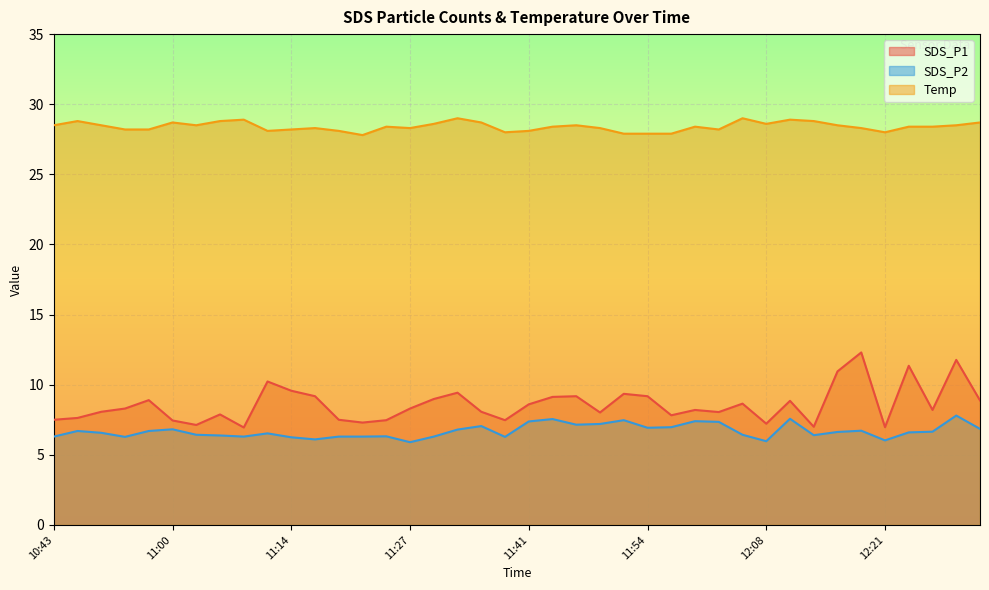

Reading right to left, transcribe all the data shown in this chart.

SDS_P1: 8.9	11.8	8.2	11.3	7.0	12.3	10.9	7.0	8.8	7.2	8.7	8.1	8.2	7.8	9.2	9.3	8.0	9.2	9.1	8.6	7.5	8.1	9.4	9.0	8.3	7.5	7.3	7.5	9.2	9.6	10.2	7.0	7.9	7.1	7.5	8.9	8.3	8.1	7.6	7.5
SDS_P2: 6.8	7.8	6.7	6.6	6.0	6.7	6.6	6.4	7.6	6.0	6.4	7.3	7.4	7.0	6.9	7.5	7.2	7.2	7.5	7.4	6.3	7.0	6.8	6.3	5.9	6.3	6.3	6.3	6.1	6.2	6.5	6.3	6.4	6.4	6.8	6.7	6.3	6.6	6.7	6.3
Temp: 28.7	28.5	28.4	28.4	28.0	28.3	28.5	28.8	28.9	28.6	29.0	28.2	28.4	27.9	27.9	27.9	28.3	28.5	28.4	28.1	28.0	28.7	29.0	28.6	28.3	28.4	27.8	28.1	28.3	28.2	28.1	28.9	28.8	28.5	28.7	28.2	28.2	28.5	28.8	28.5